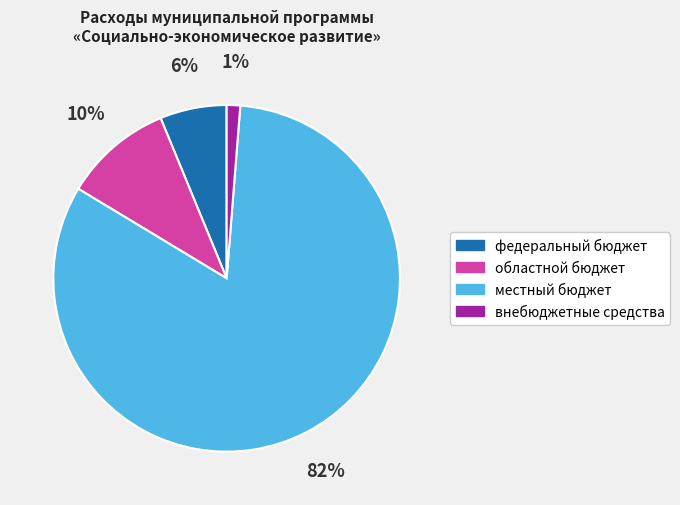

True or false: федеральный бюджет accounts for 6% of the total.

True